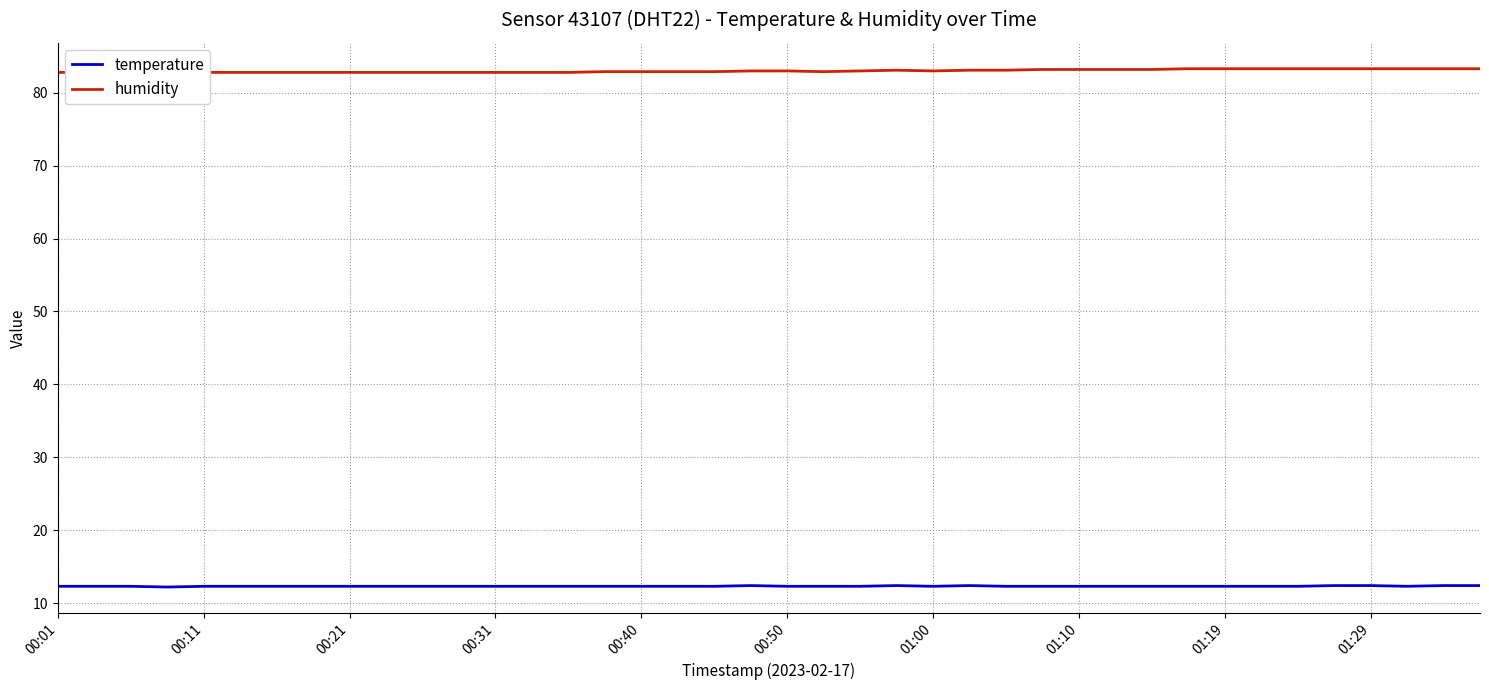

List the series in order of their overall mean, highest first.

humidity, temperature